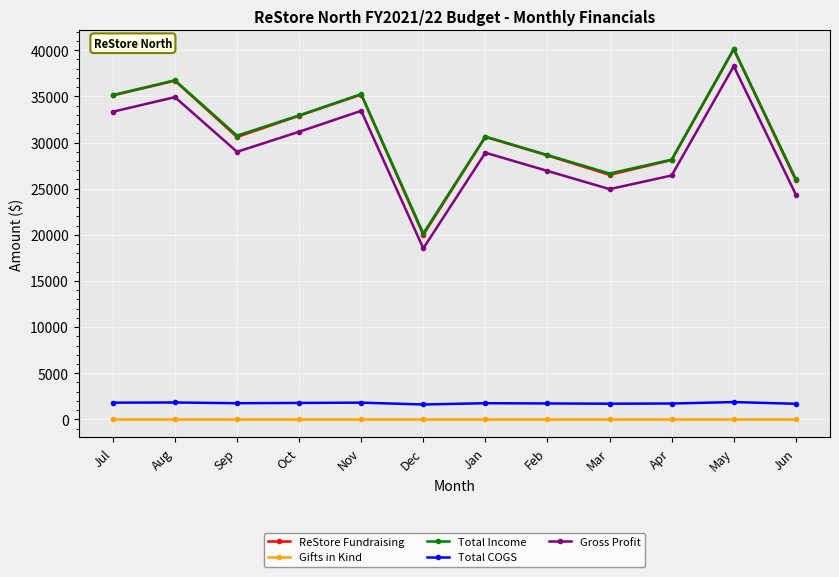

How many interior local valleys does the ReStore Fundraising series have?

3